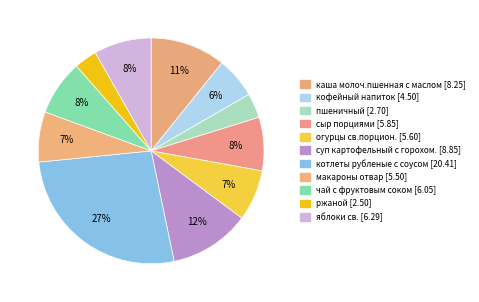

The чай с фруктовым соком slice represents 8% of the pie. True or false?

True